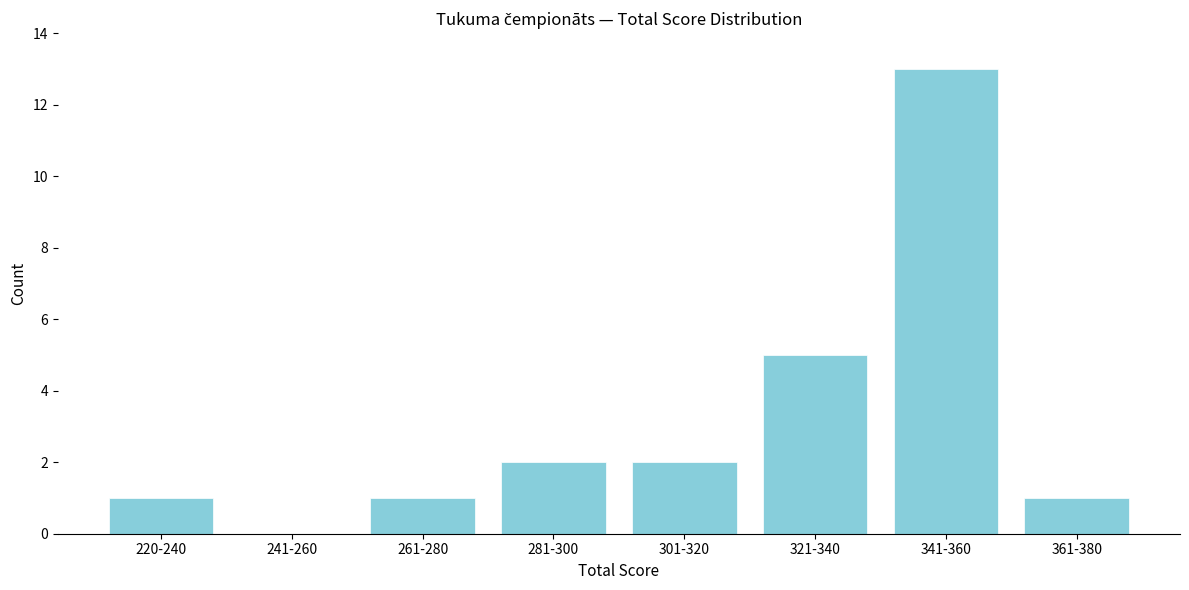

Reading left to right, what are all the values shown in this chart?

220-240=1	241-260=0	261-280=1	281-300=2	301-320=2	321-340=5	341-360=13	361-380=1